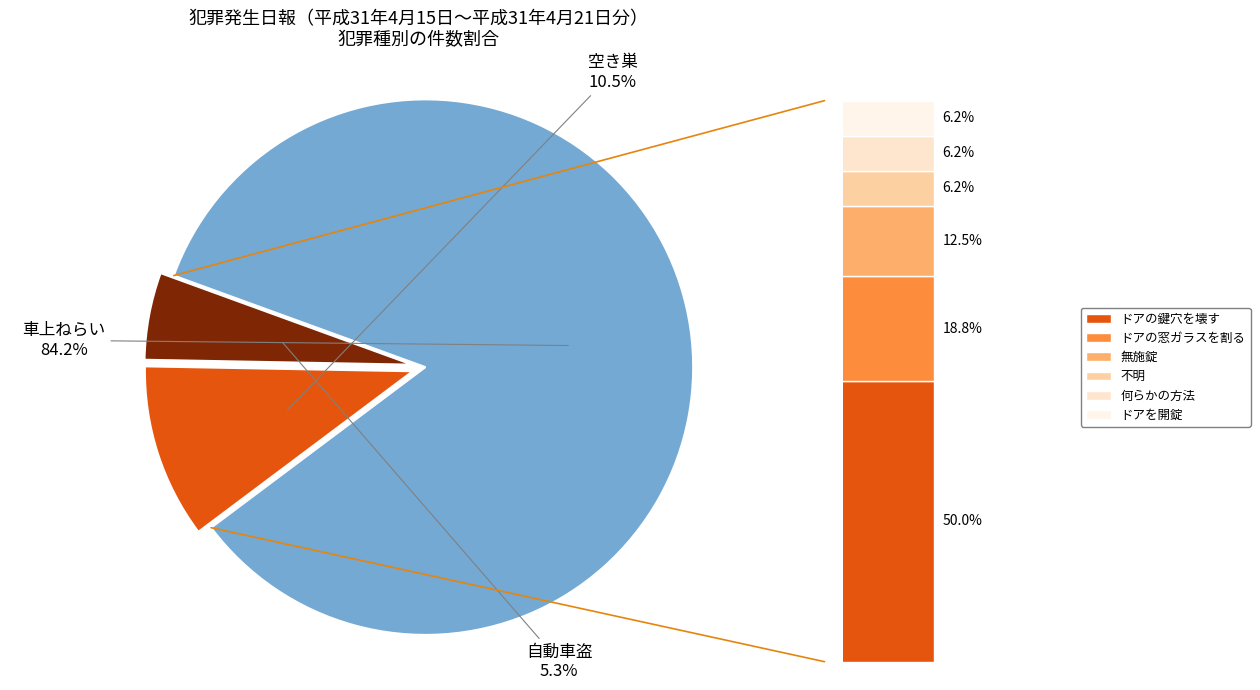

Count the number of slices in the pie.

3